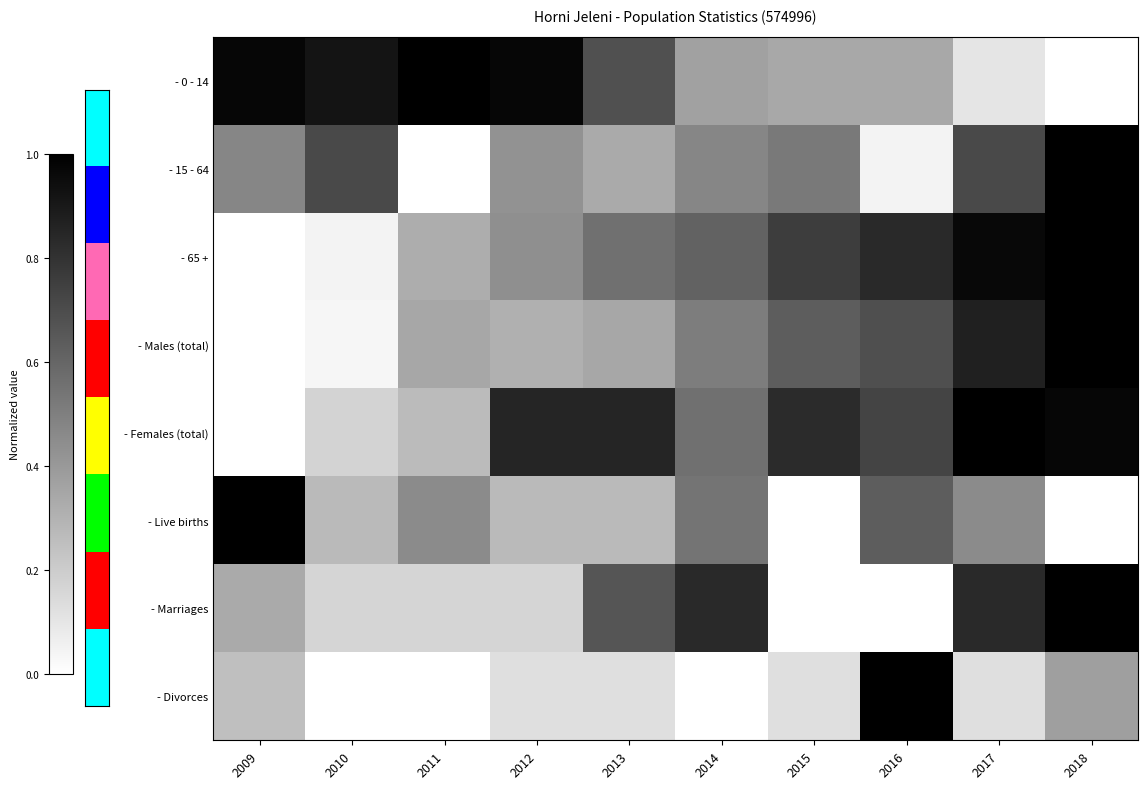

How many data points does each series have?

10